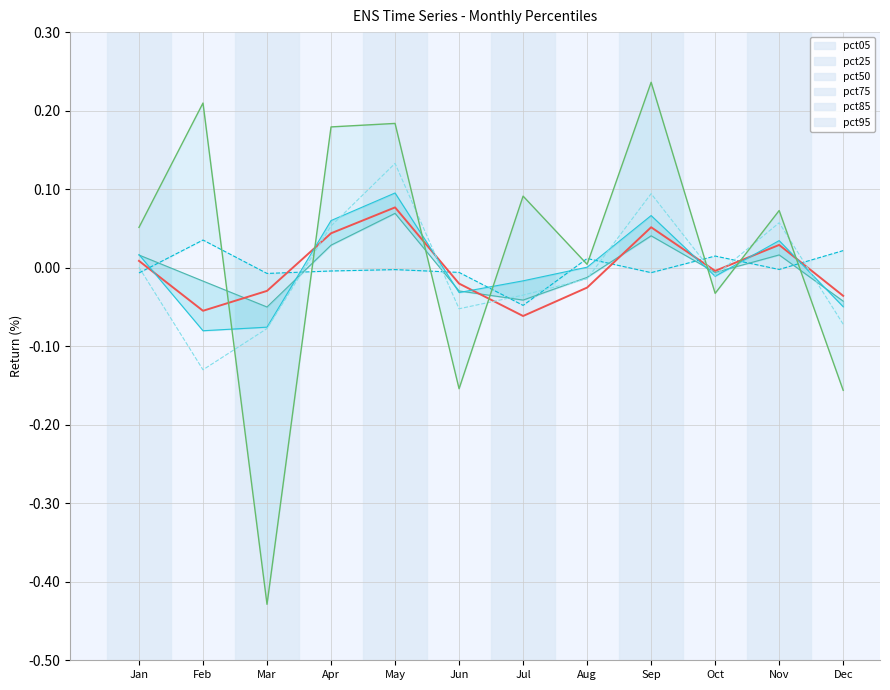

How many positive values does the pct05 series have?

4